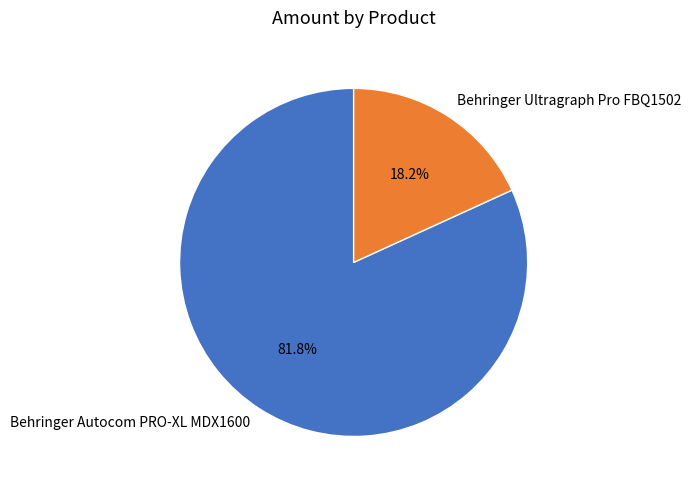

Combined, what portion of the pie is Behringer Autocom PRO-XL MDX1600 and Behringer Ultragraph Pro FBQ1502?

100.0%